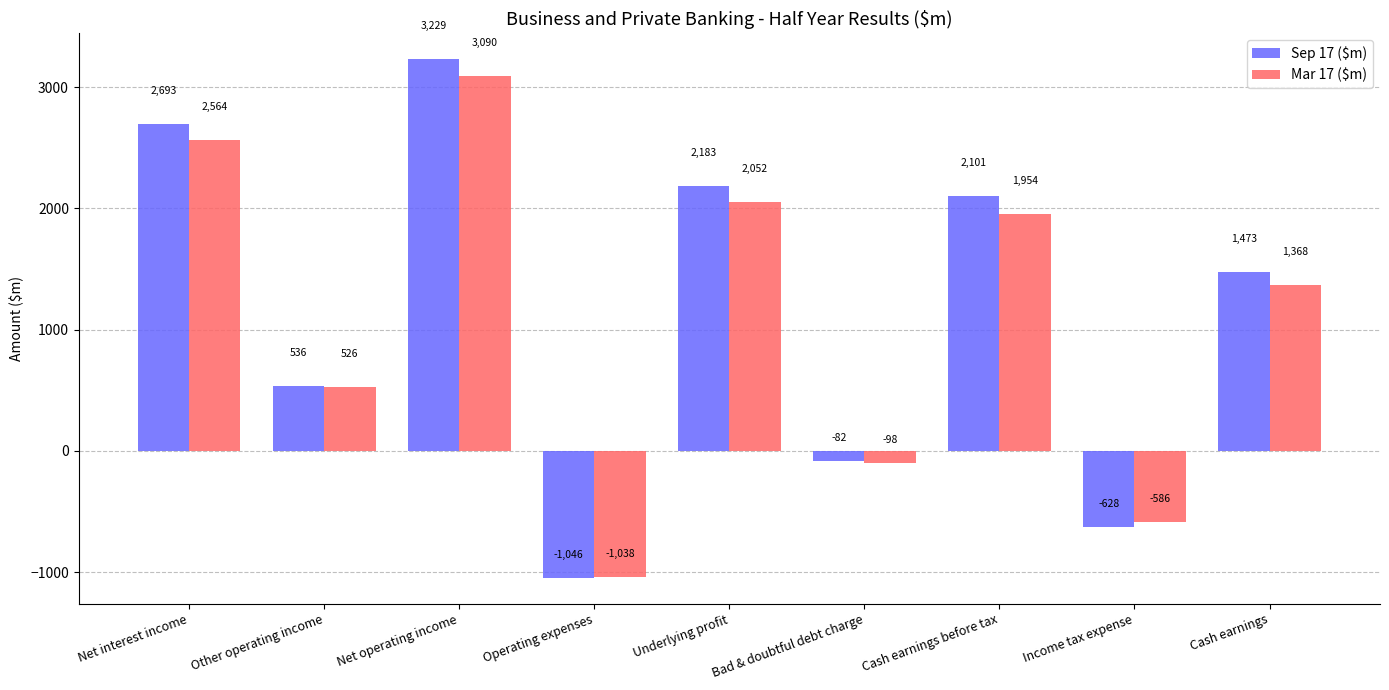

What are all the series names shown in the legend?

Sep 17 ($m), Mar 17 ($m)